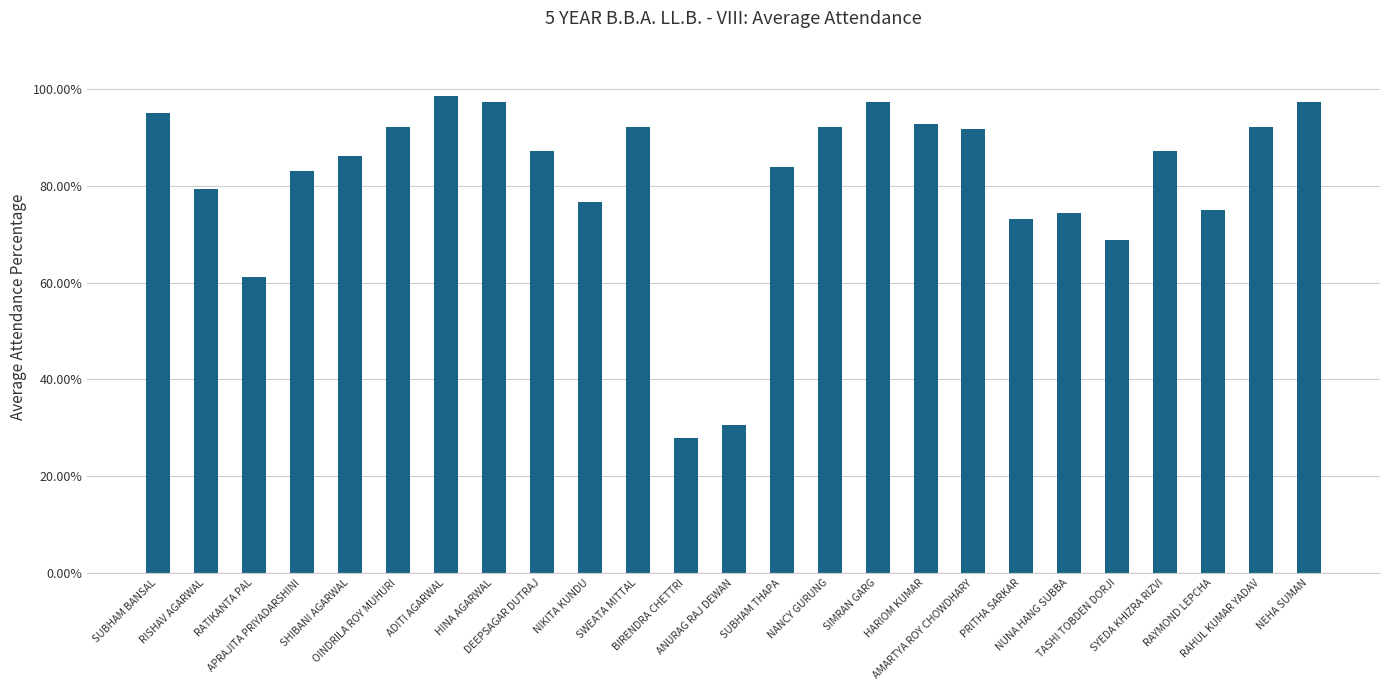

Between RAYMOND LEPCHA and APRAJITA PRIYADARSHINI, which is larger?

APRAJITA PRIYADARSHINI